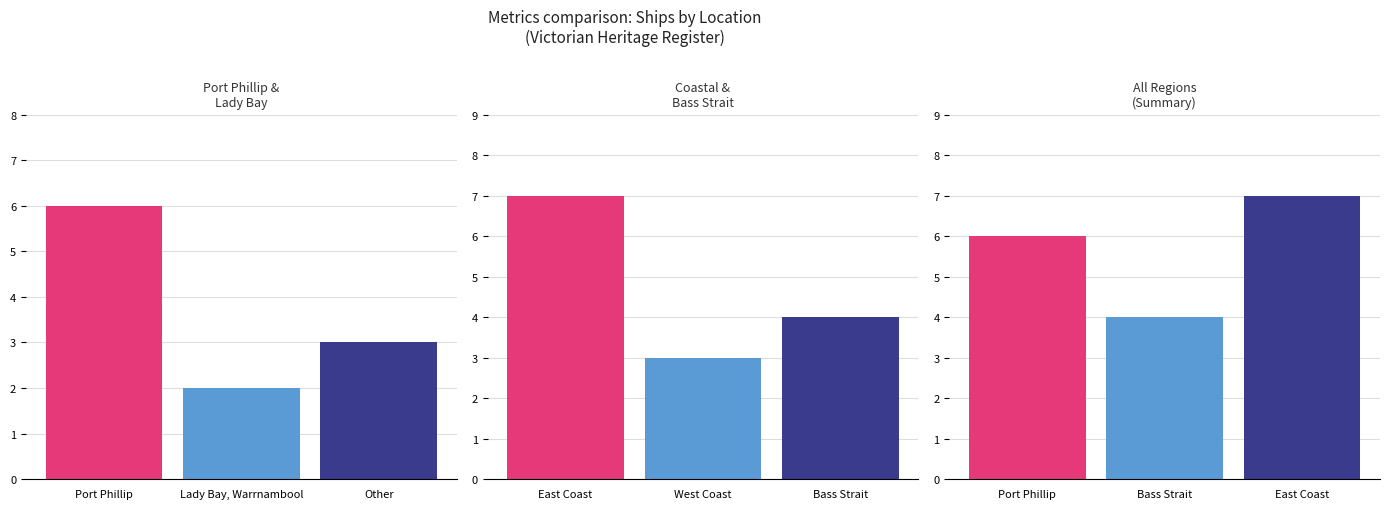

What is the value of the 1st bar from the left?

6